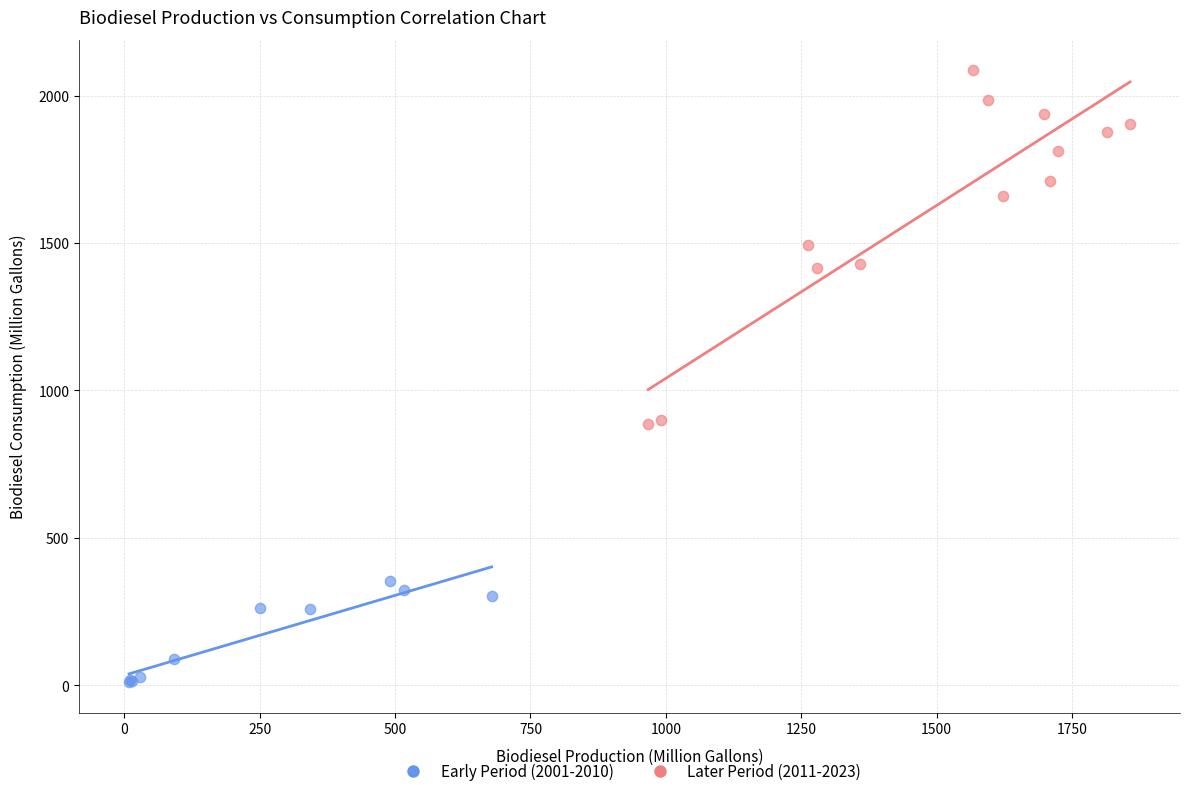

Which series contains the highest Y value?

Later Period (2011-2023)